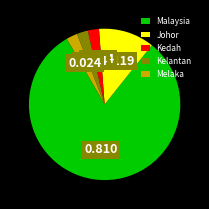

How many slices are in this pie chart?

5